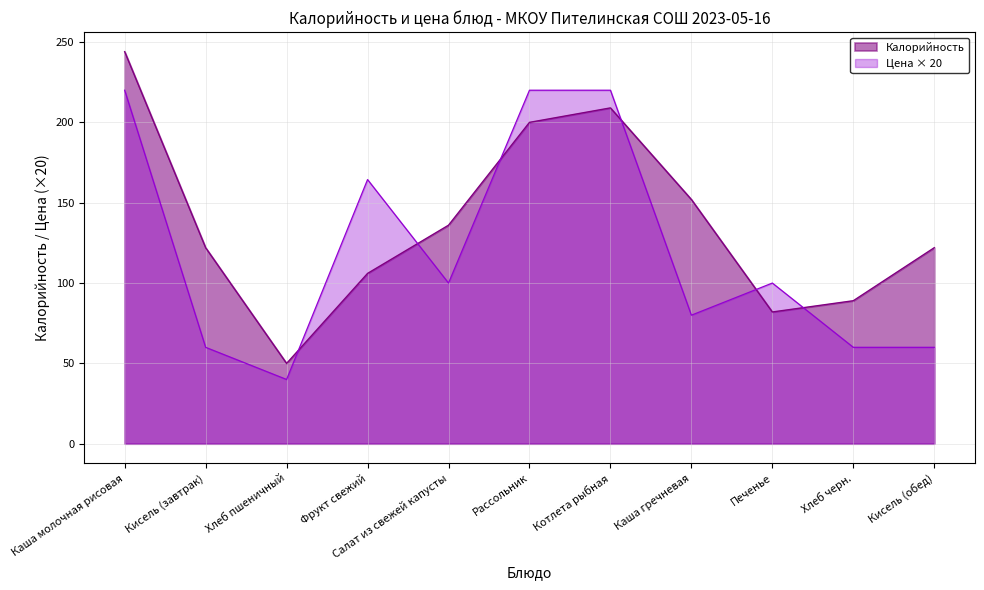

How many categories are shown in the chart?

11